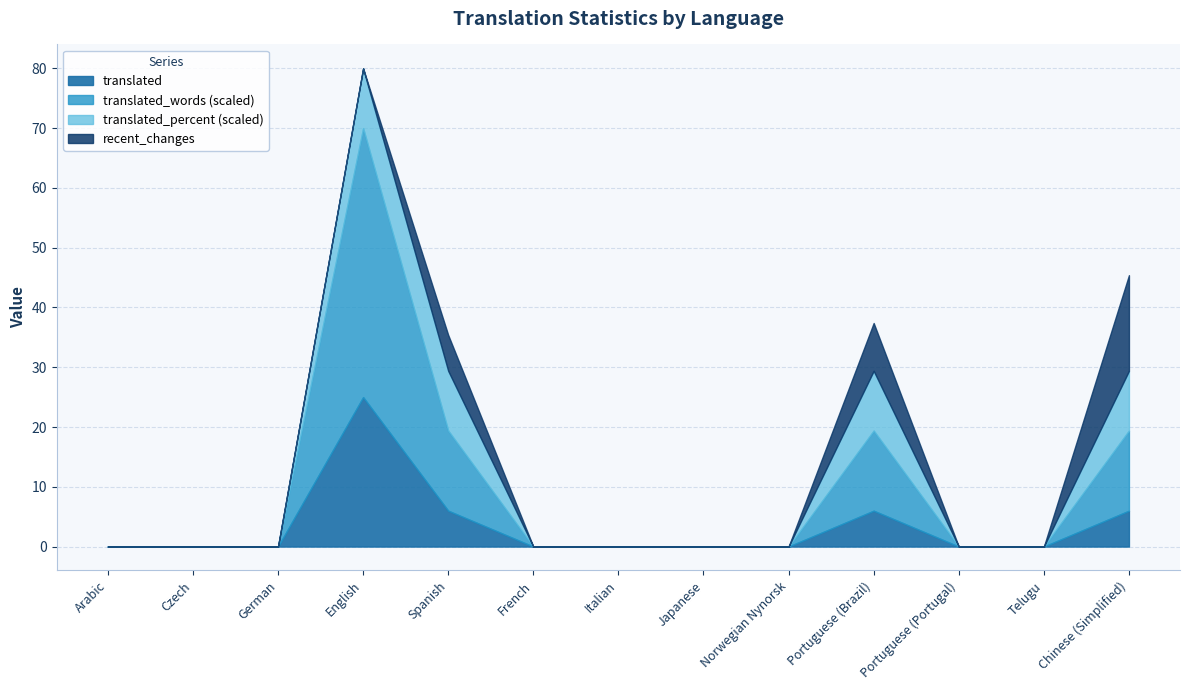

Count the number of data series in this chart.

4